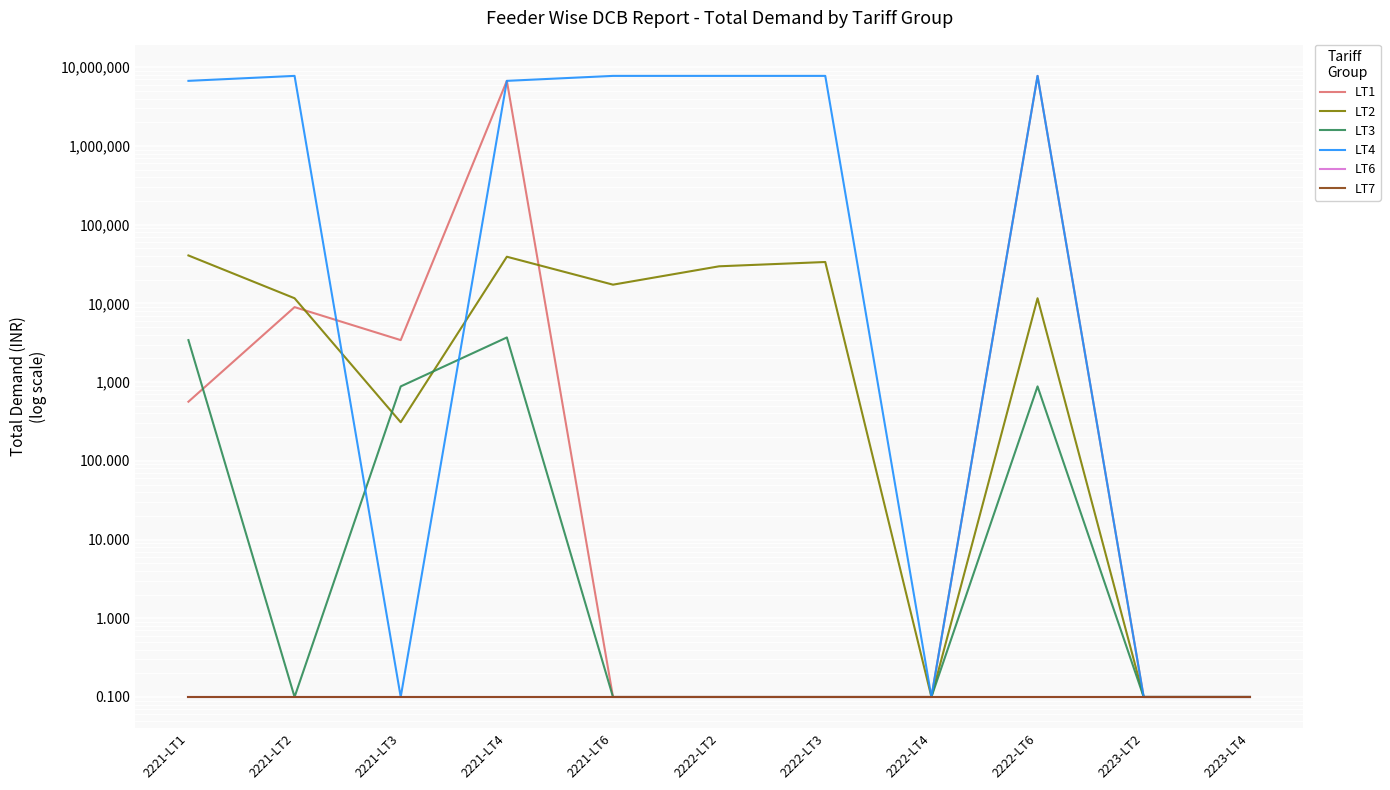

Between 2221-LT3 and 2223-LT2, which is larger?

2221-LT3